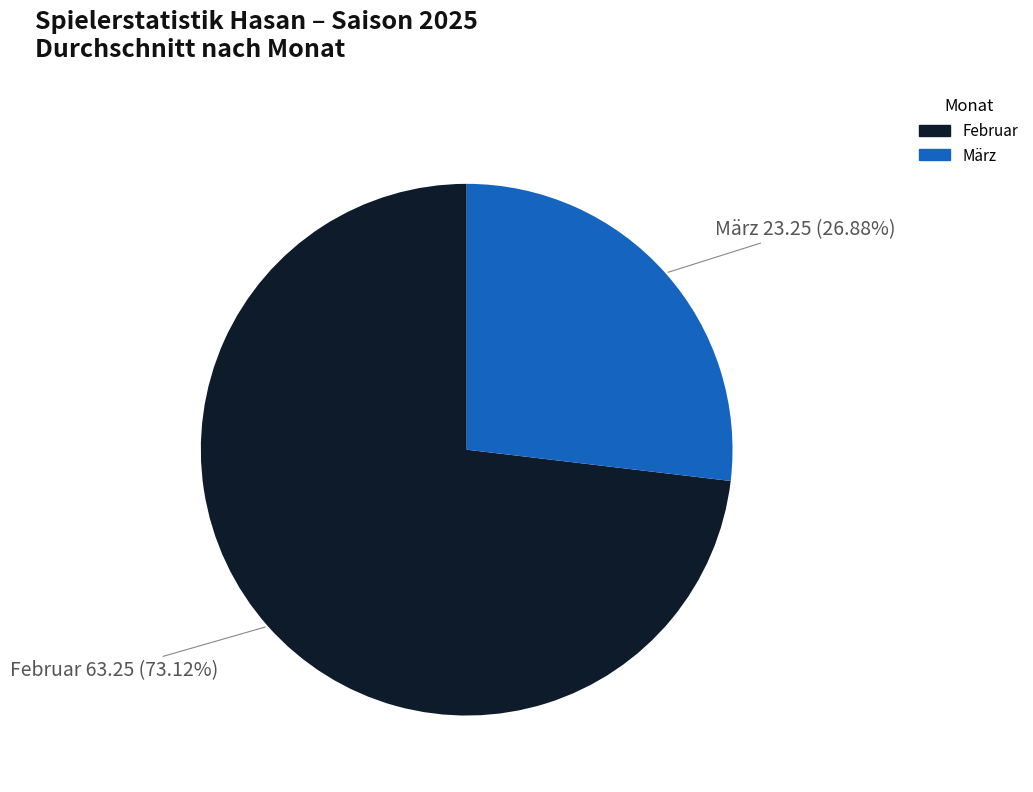

Rank the categories by value from lowest to highest.

März, Februar